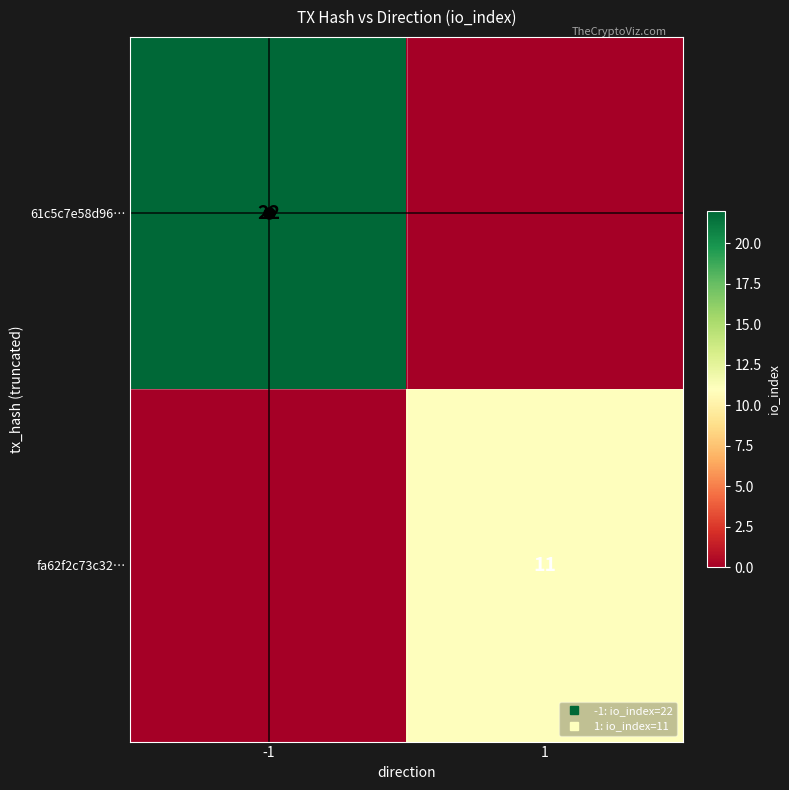

Which category has the lowest value in the 61c5c7e58d96… series?

1